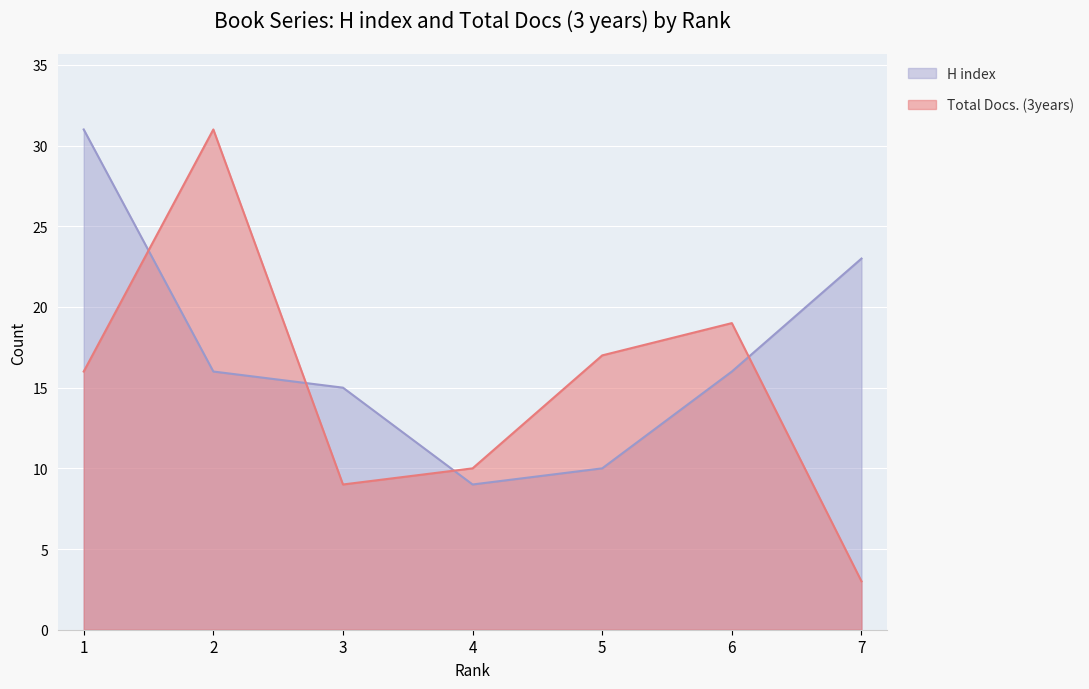

What is the value of the H index point at the 7th from the left?

23